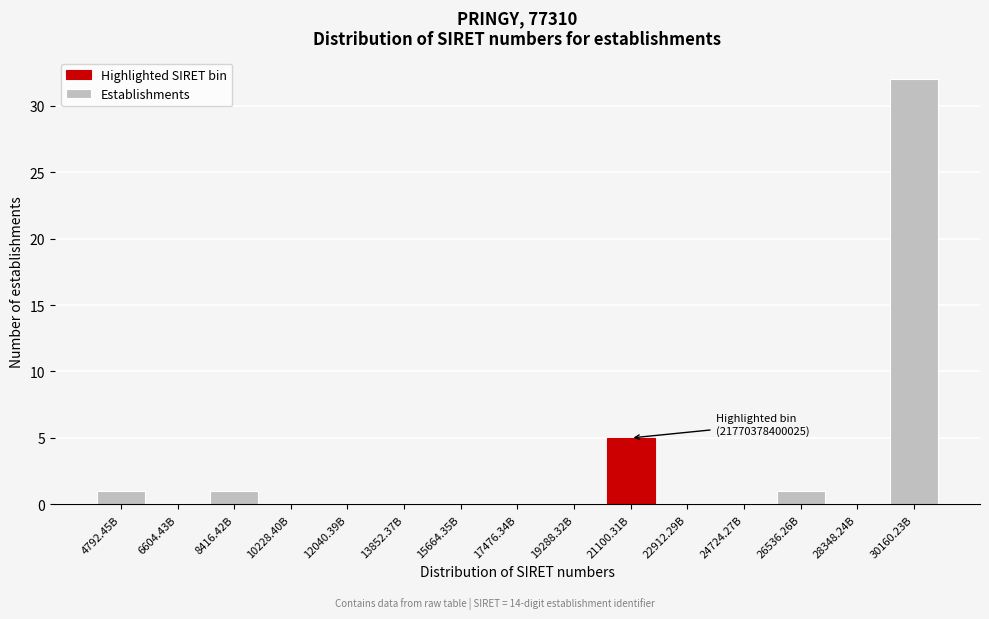

Reading left to right, transcribe all the data shown in this chart.

4792.45B=1	6604.43B=0	8416.42B=1	10228.40B=0	12040.39B=0	13852.37B=0	15664.35B=0	17476.34B=0	19288.32B=0	21100.31B=5	22912.29B=0	24724.27B=0	26536.26B=1	28348.24B=0	30160.23B=32